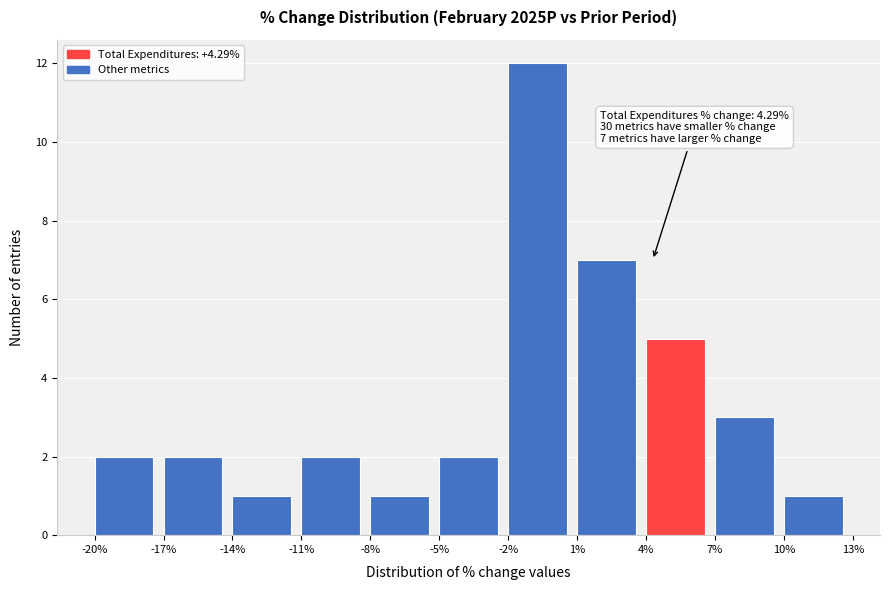

Over which range of the x-axis is the bar tallest?

-2% to 1%